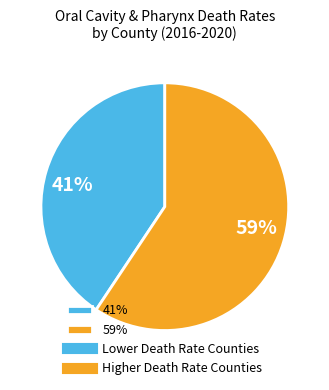

The 41% slice represents 27% of the pie. True or false?

False